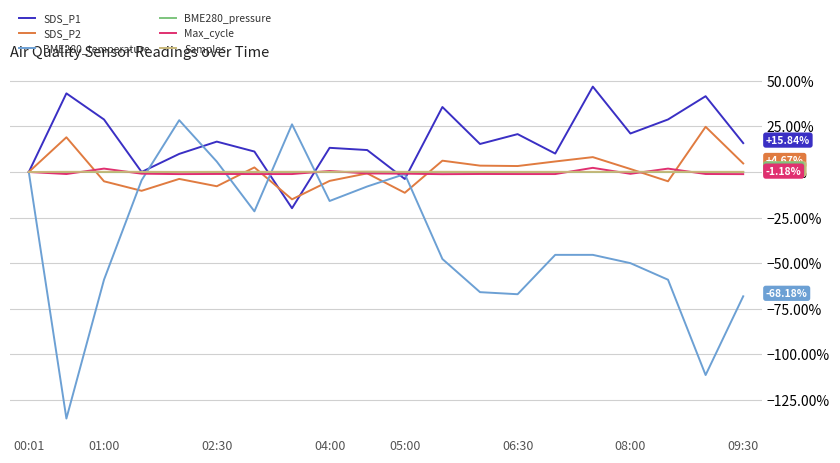

Which series has the largest range (max minus min)?

BME280_temperature